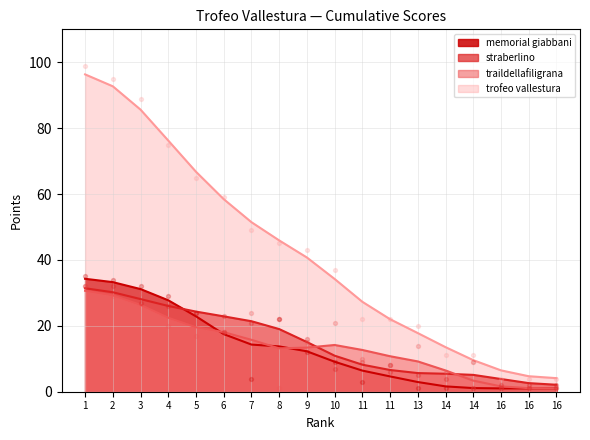

Which series has the largest total across all categories?

trofeo vallestura